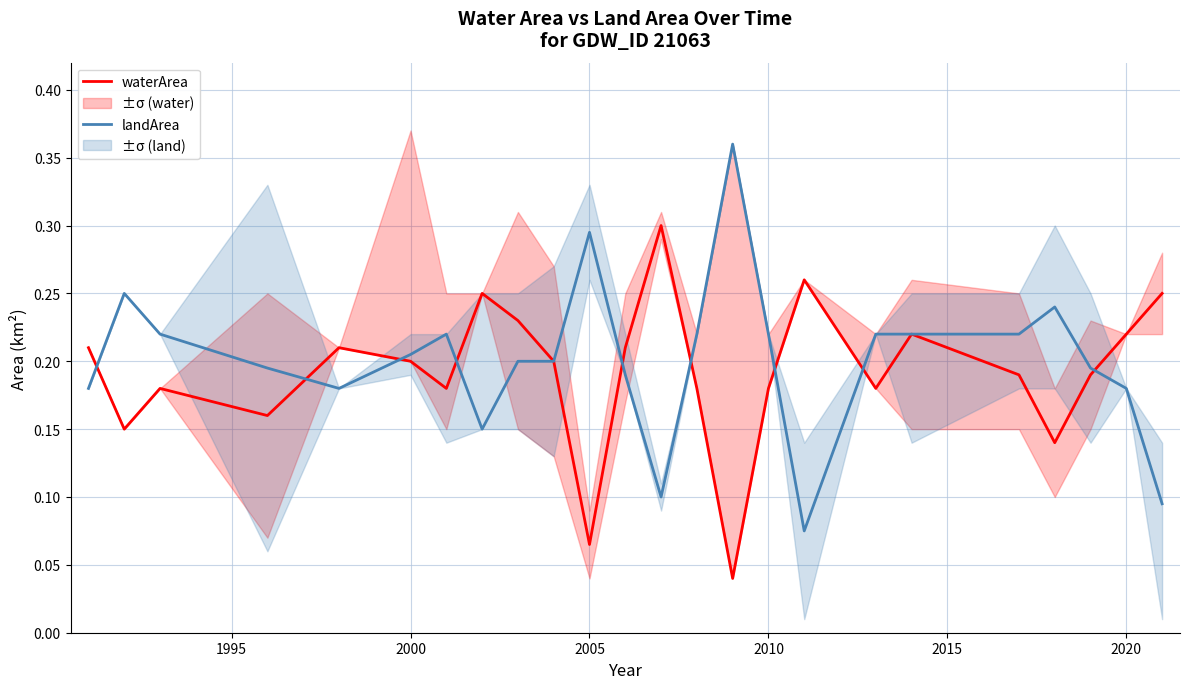

Rank the series by their maximum value, from highest to lowest.

landArea, waterArea